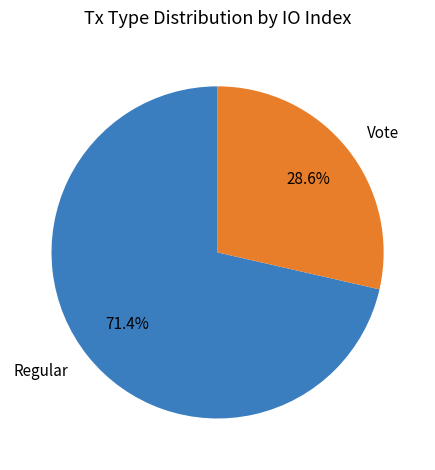

To the nearest percent, what is the combined percentage of Vote and Regular?

100%